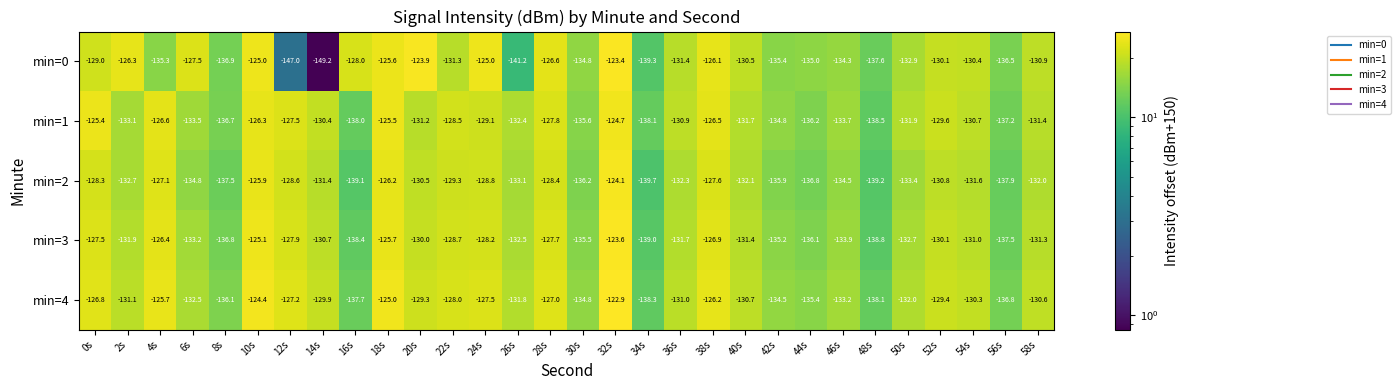

How many data points does each series have?

30